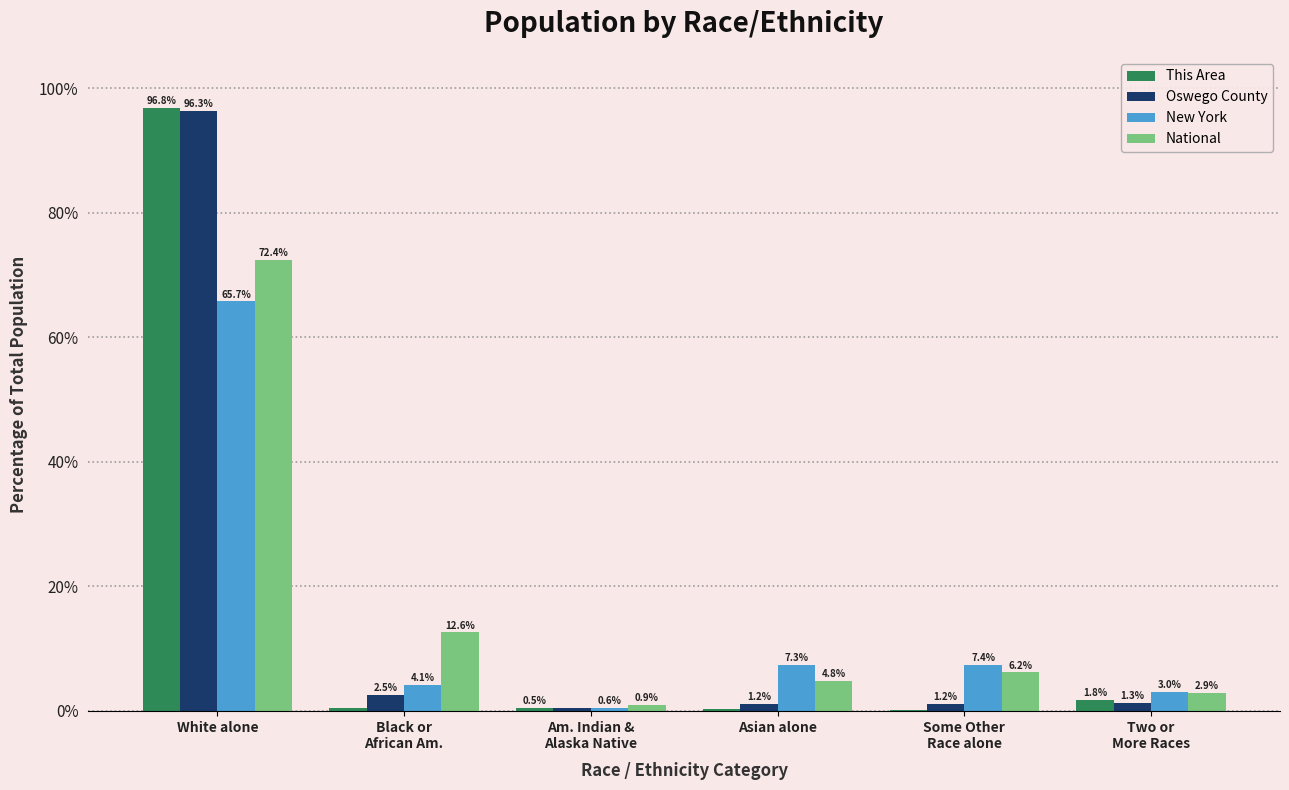

At which category is the sum across all series the highest?

White alone